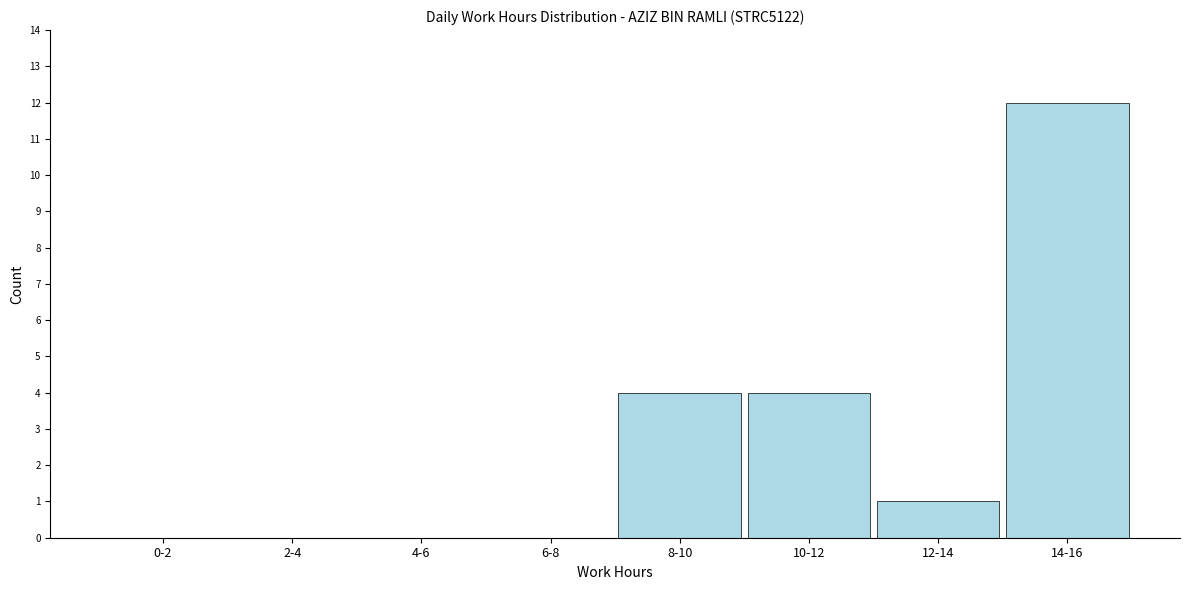

Reading right to left, transcribe all the data shown in this chart.

14-16=12	12-14=1	10-12=4	8-10=4	6-8=0	4-6=0	2-4=0	0-2=0